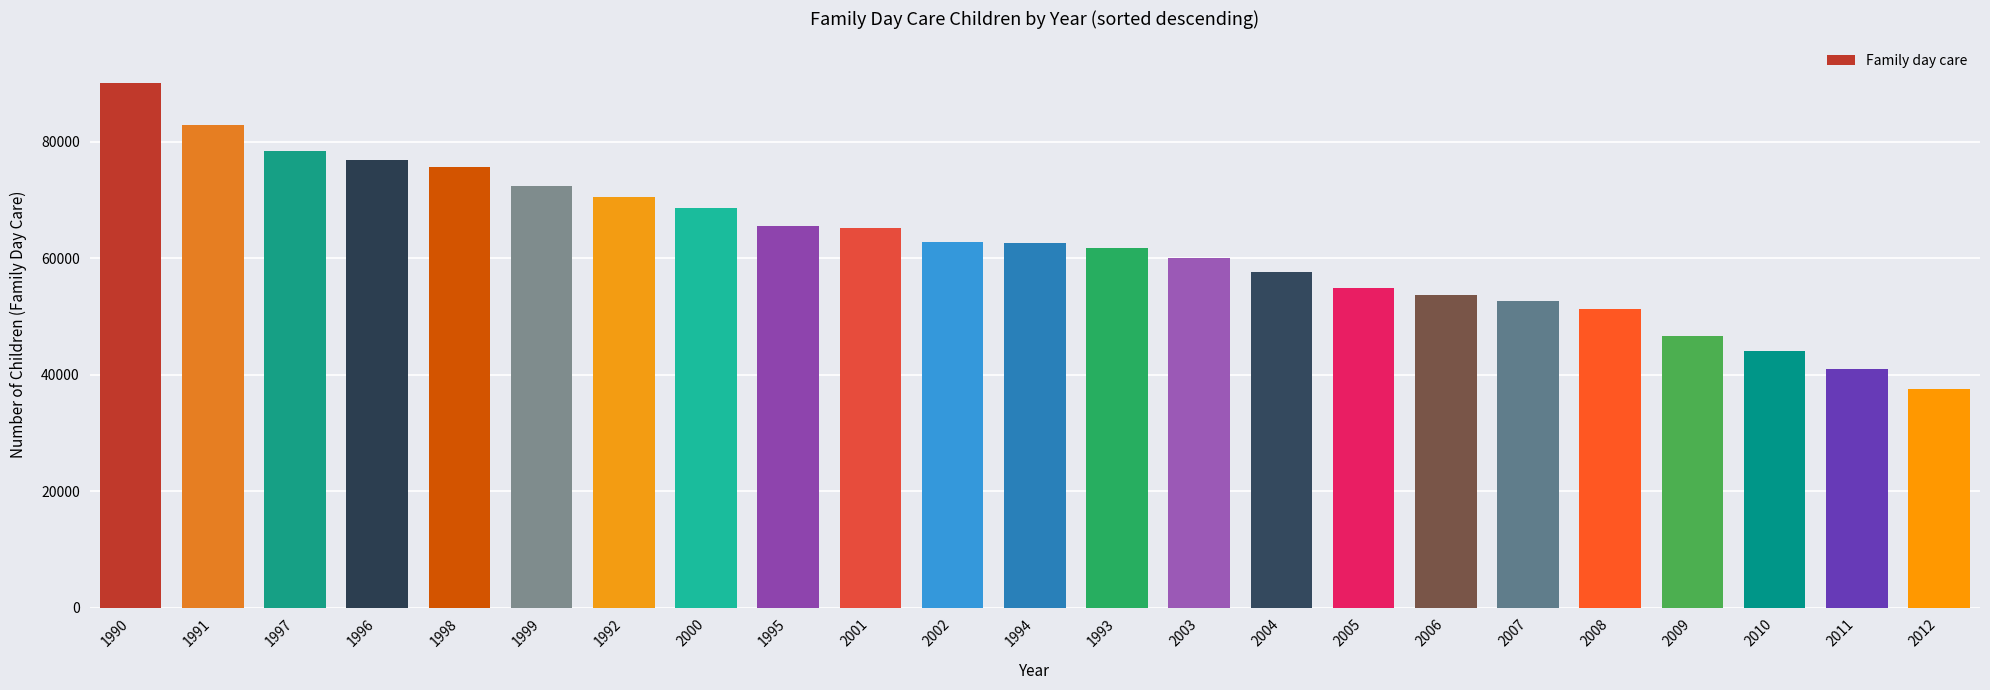

What position from the left is 2007?

18